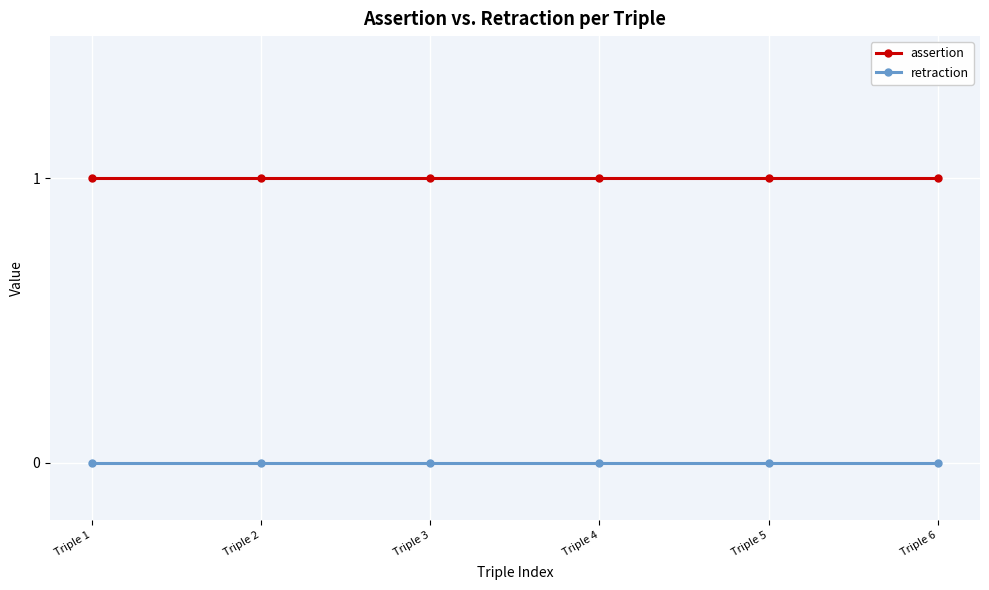

True or false: assertion and retraction intersect in this chart.

False